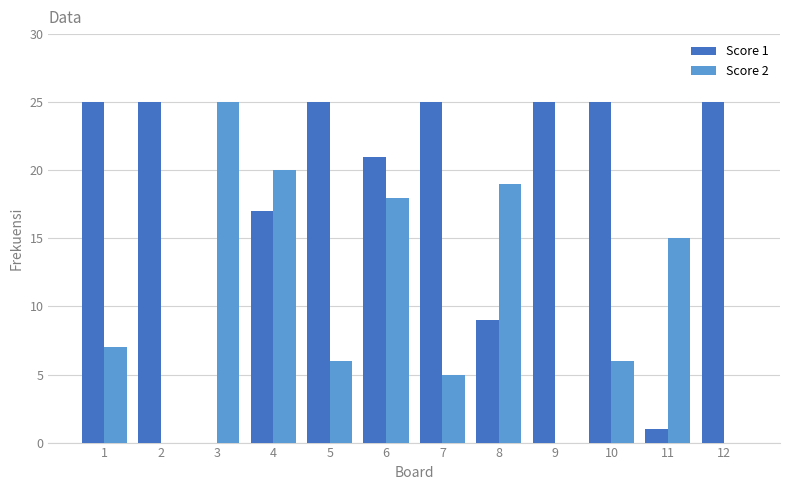

Reading left to right, extract all data points from this chart.

Score 1: 25	25	0	17	25	21	25	9	25	25	1	25
Score 2: 7	0	25	20	6	18	5	19	0	6	15	0